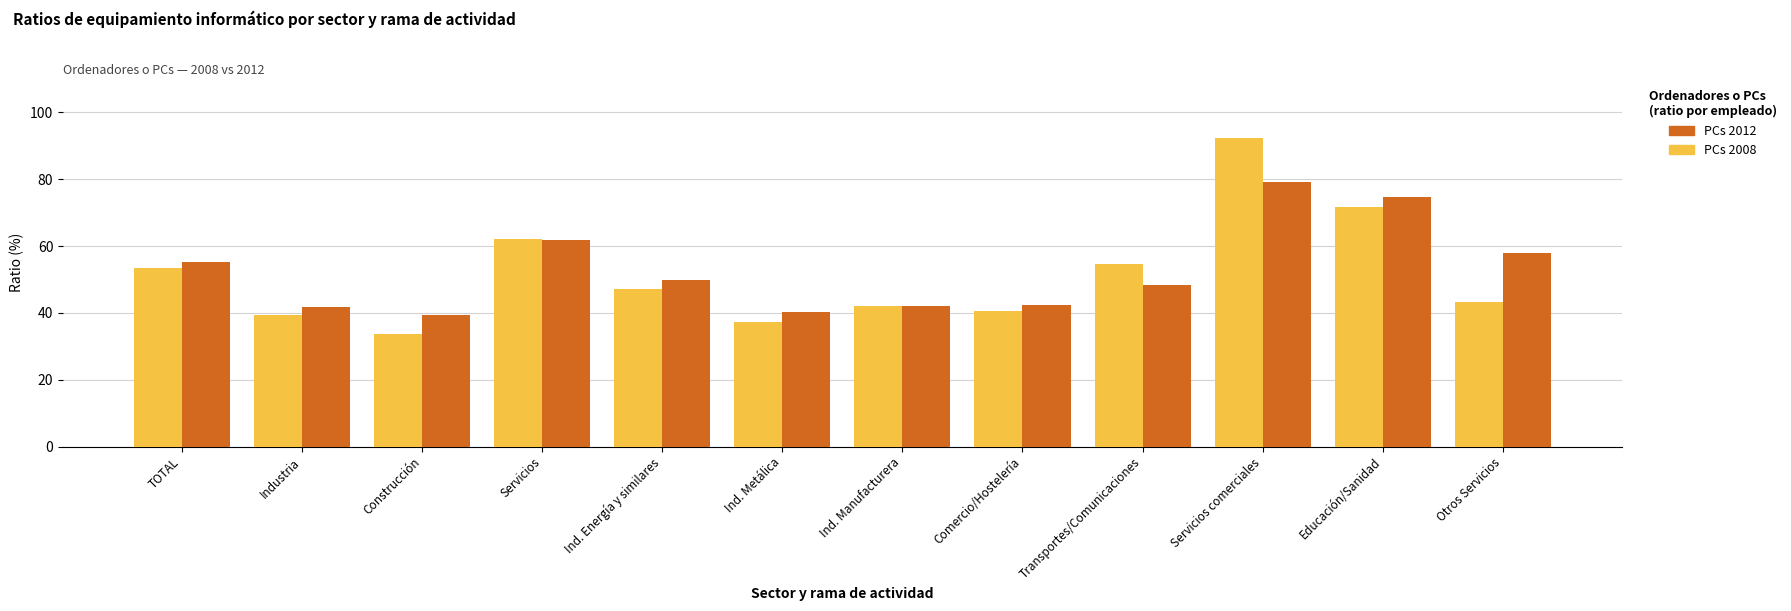

What is the difference between the PCs 2012 values at Servicios and Educación/Sanidad?

13.1